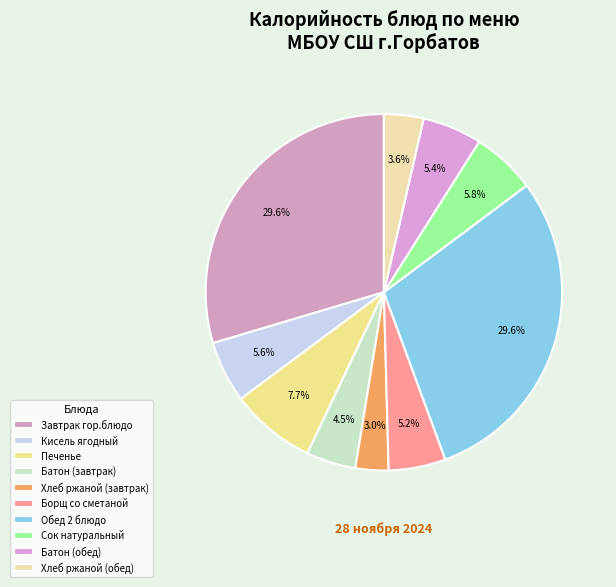

How many slices are in this pie chart?

10